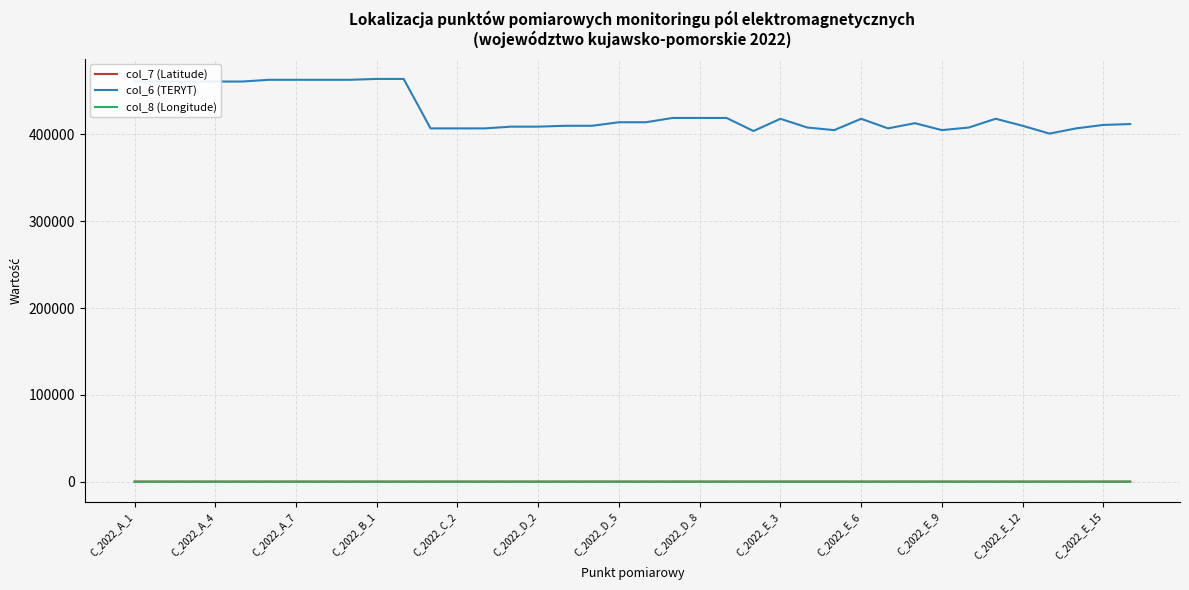

What is the maximum value shown in the chart?

464011.0